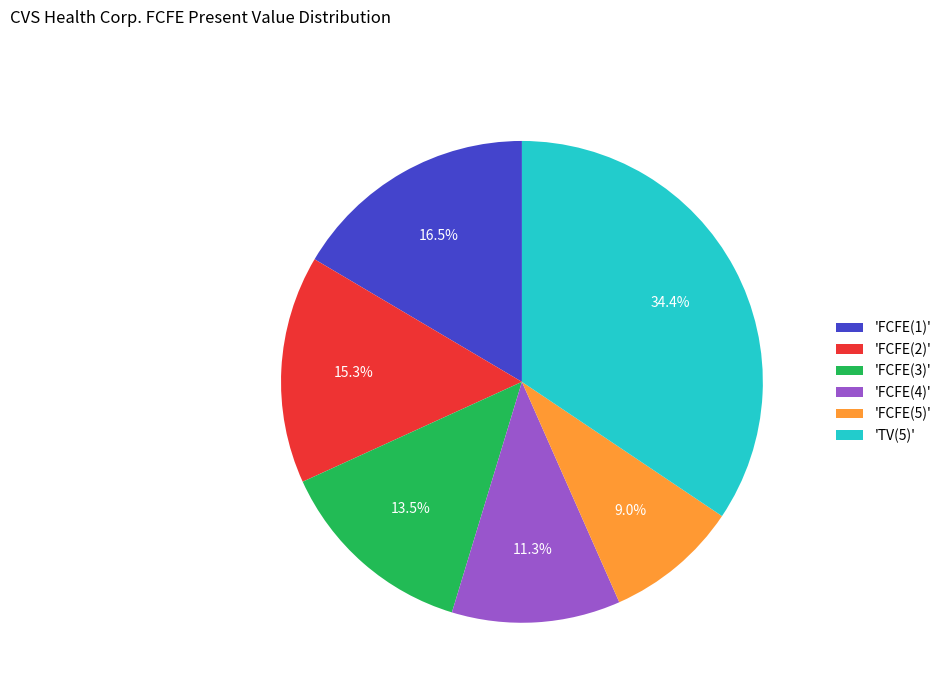

To the nearest percent, what is the average slice percentage?

17%